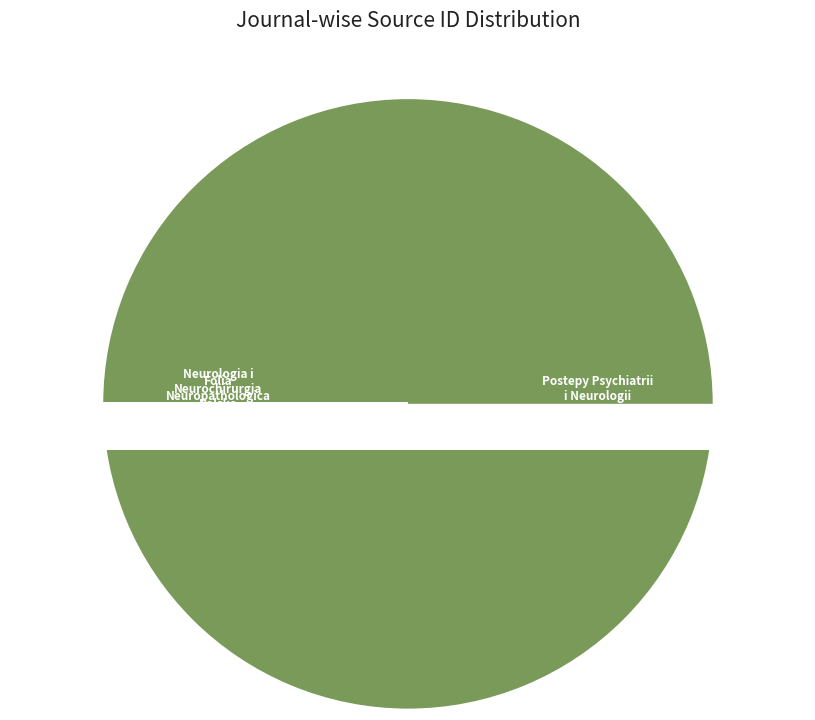

To the nearest percent, what is the difference between the Neurologia i Neurochirurgia Polska and Postepy Psychiatrii i Neurologii slice percentages?

100%